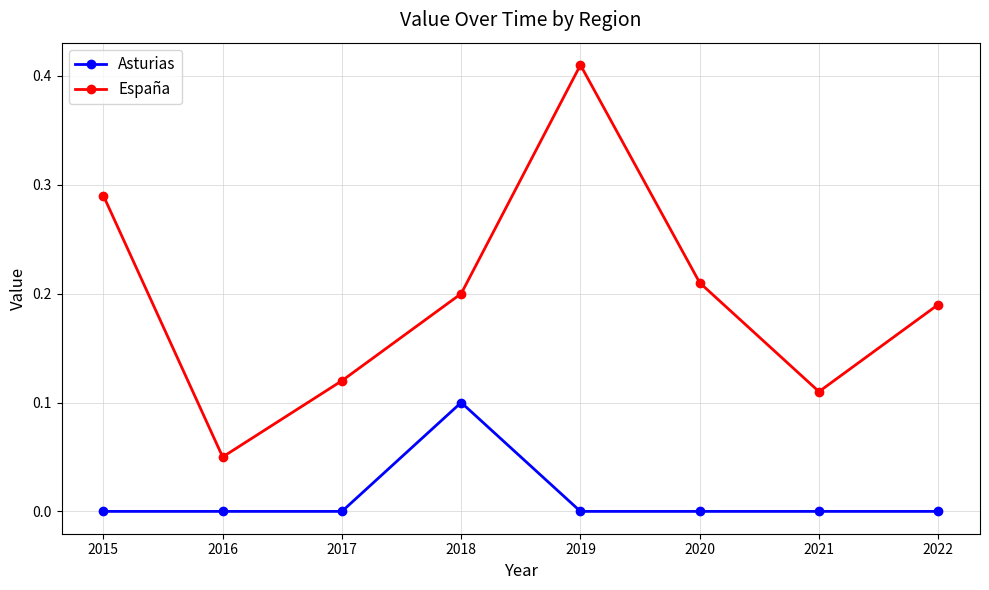

Between 2016 and 2021, which series saw the biggest shift?

España